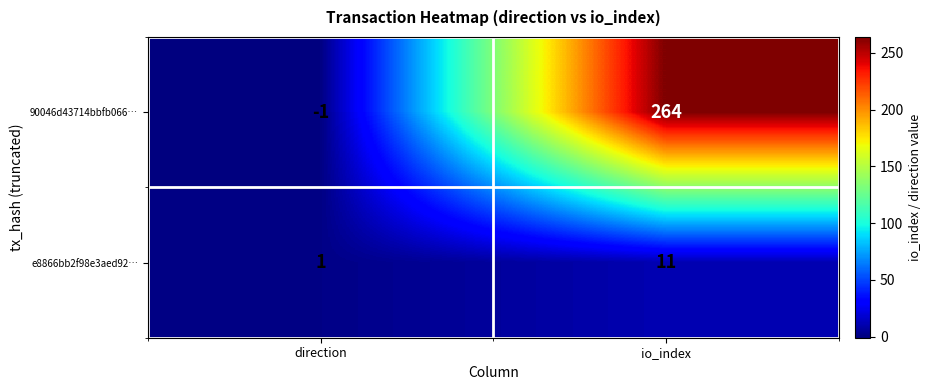

Count the number of data series in this chart.

2